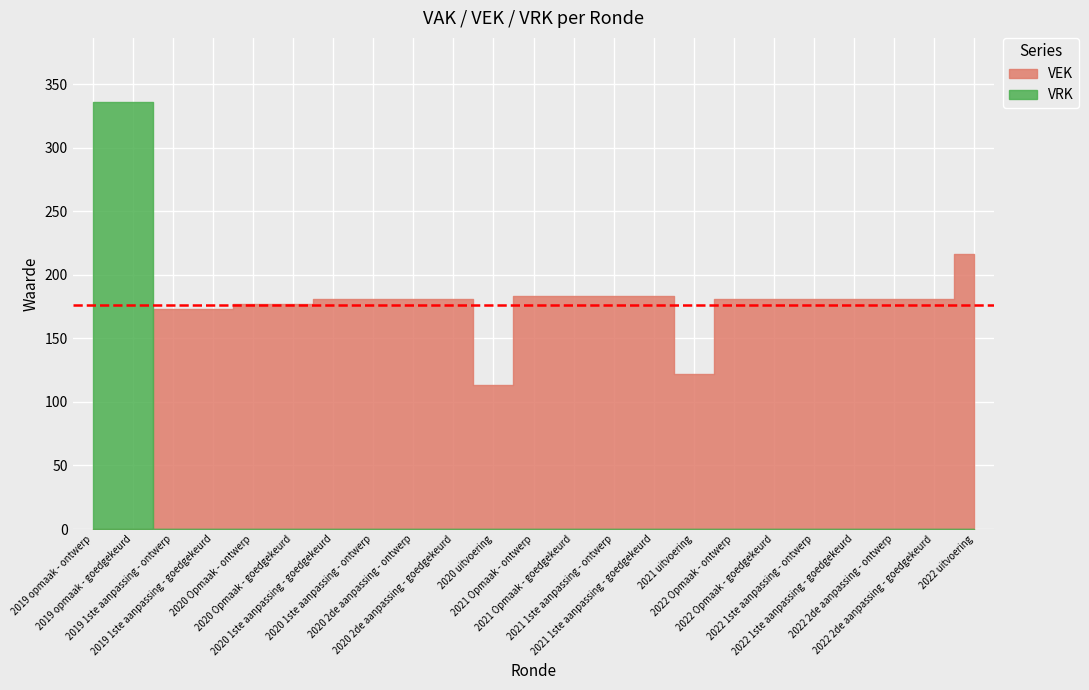

What position from the left is 2020 uitvoering?

11